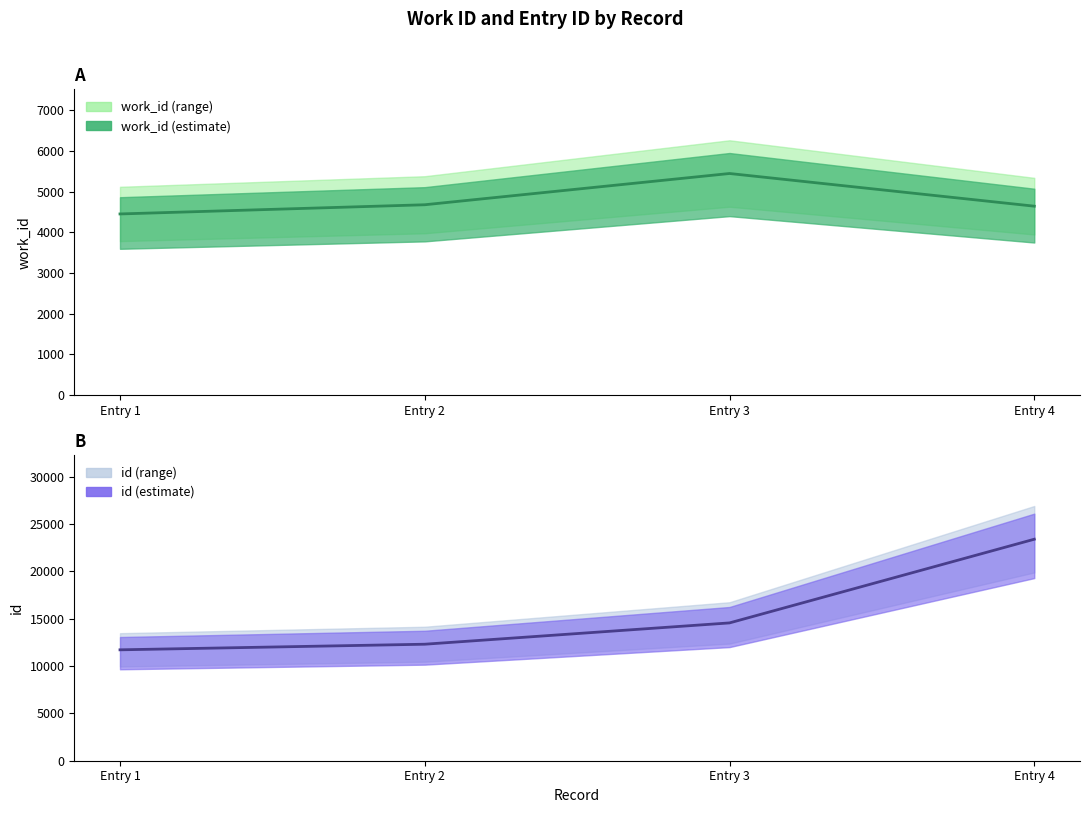

True or false: id has a value of 23398 at Entry 4.

True